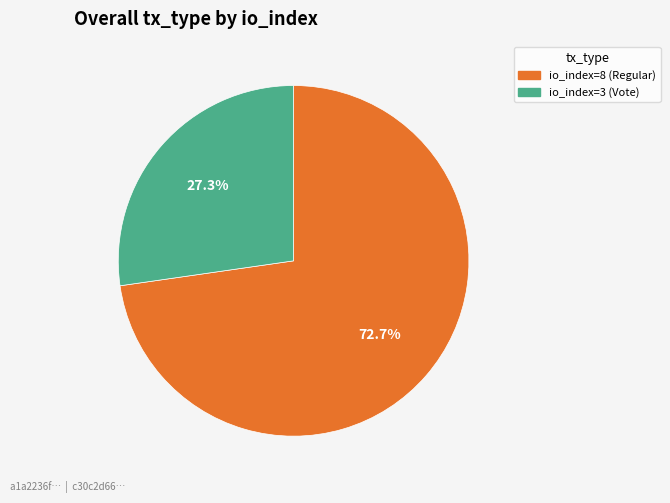

What is the largest slice in the pie chart?

io_index=8 (Regular)